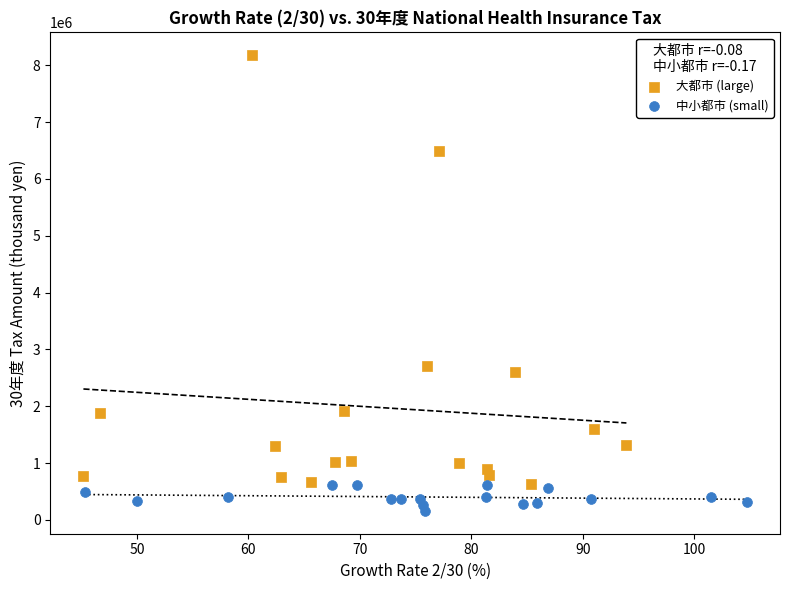

Which series reaches the maximum Y coordinate?

大都市 (large)